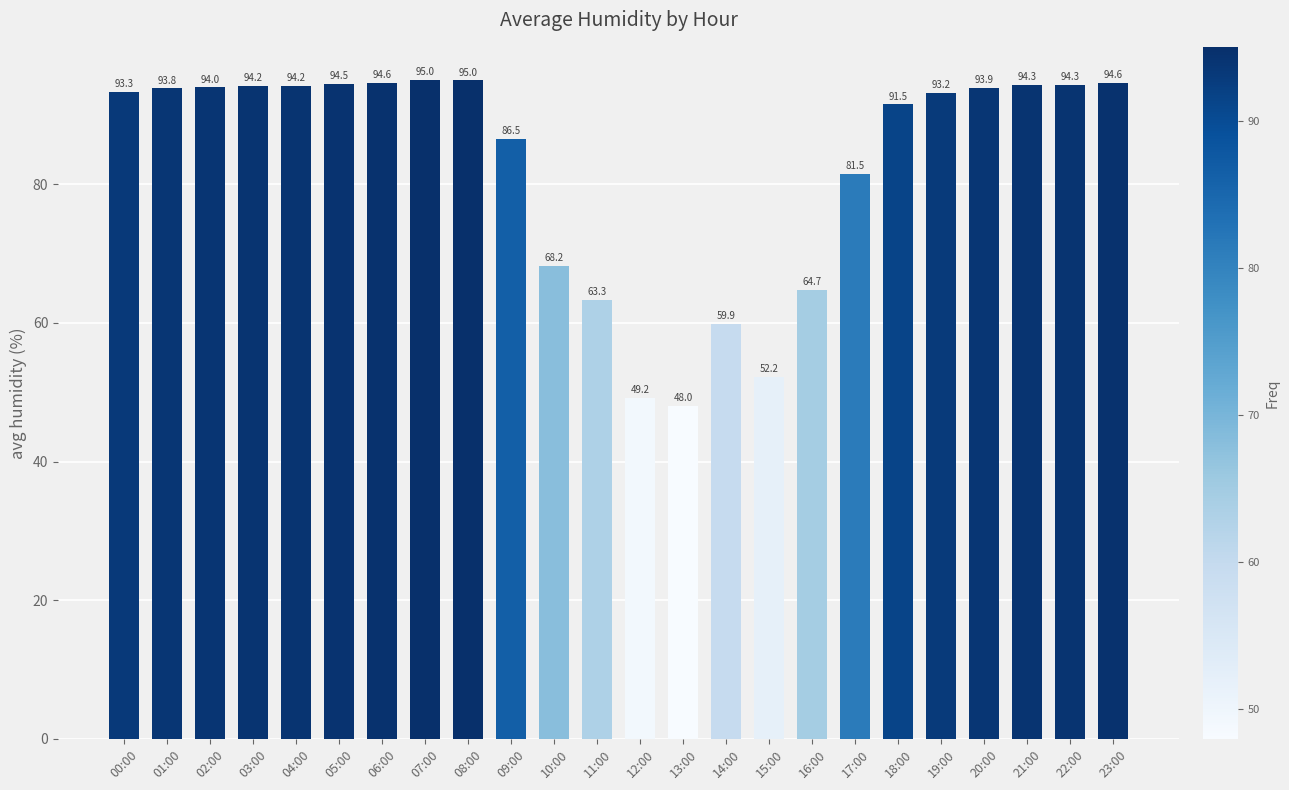

What is the average value?

82.7